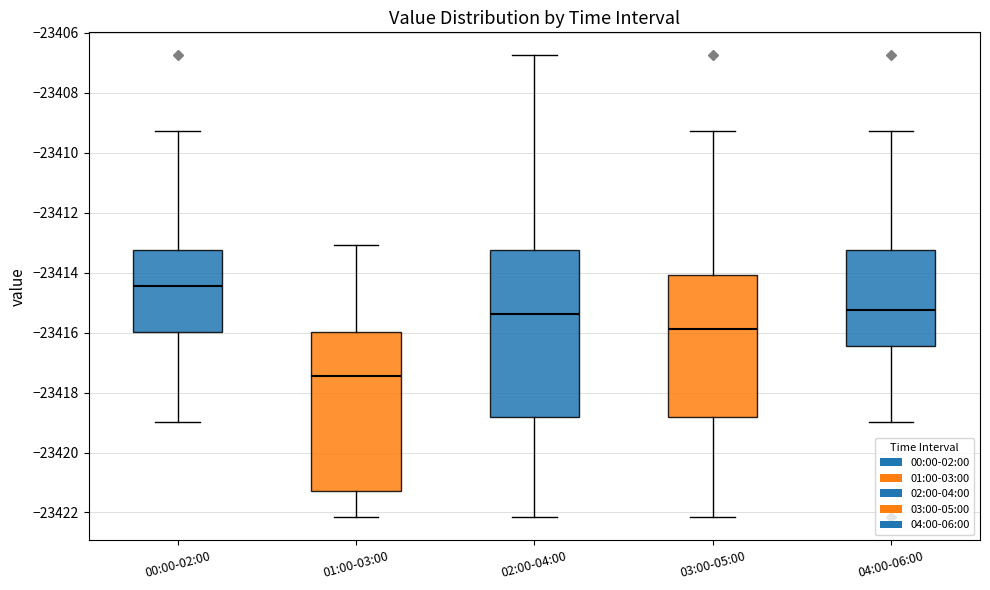

Which box is the tallest, from its lower edge to its upper edge?

02:00-04:00